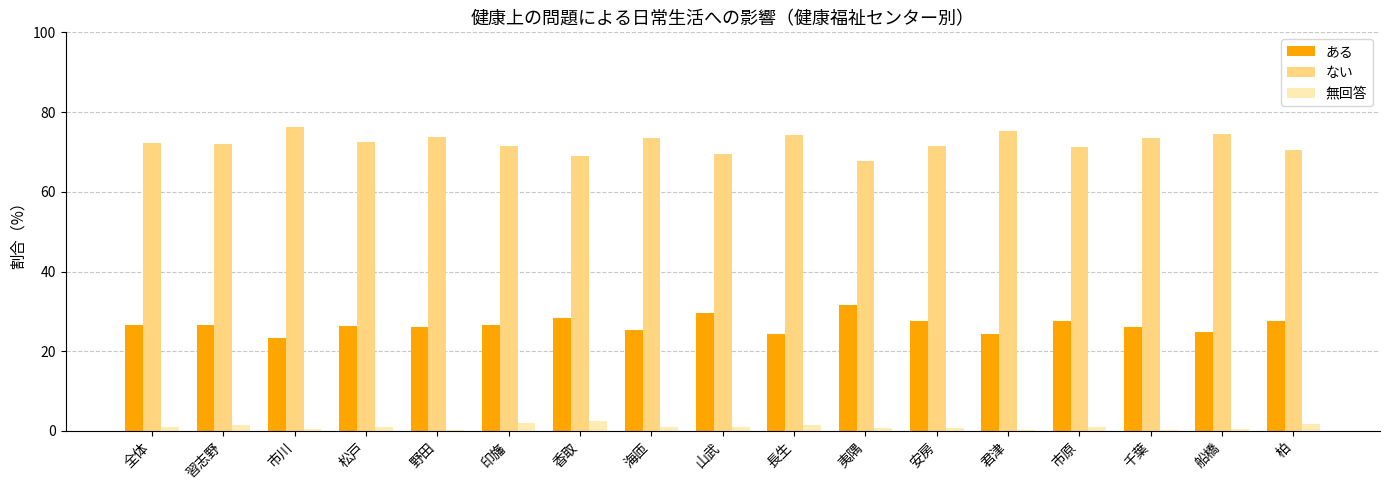

What is the sum of the ある values at 長生 and 習志野?

50.9